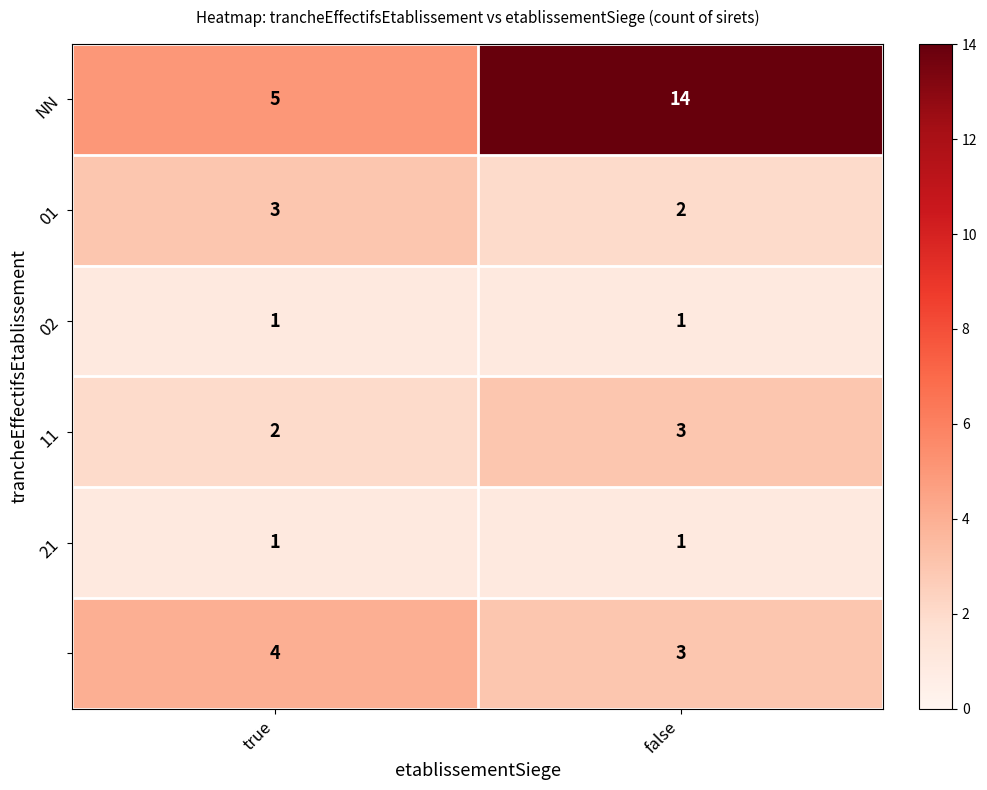

At which category is the sum across all series the highest?

false